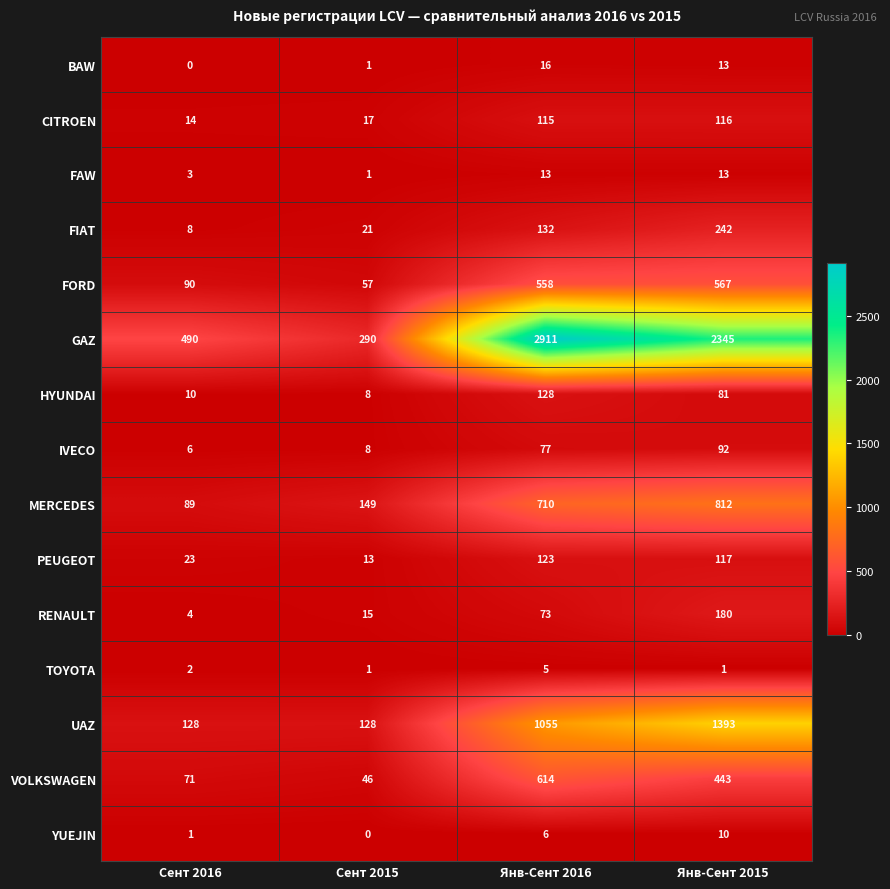

The YUEJIN series shows 2 at Сент 2016. True or false?

False